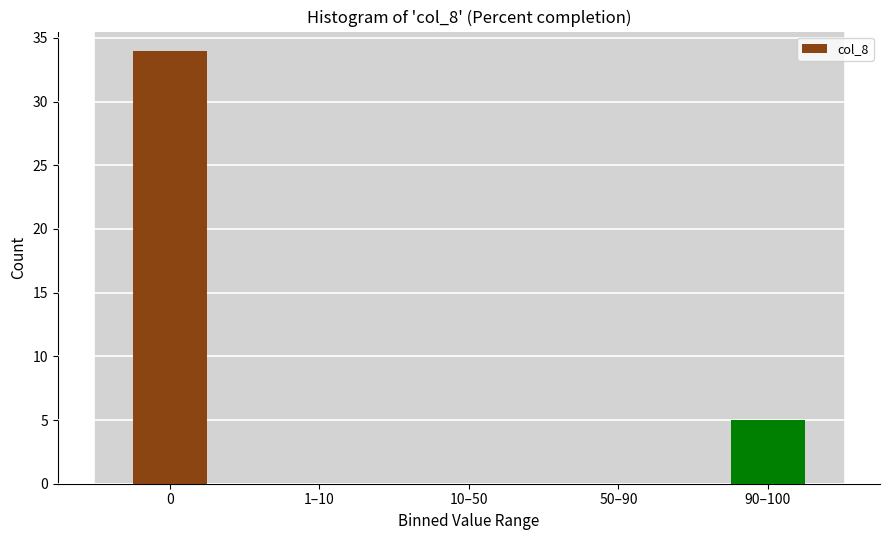

Reading left to right, extract all data points from this chart.

0=34	1–10=0	10–50=0	50–90=0	90–100=5